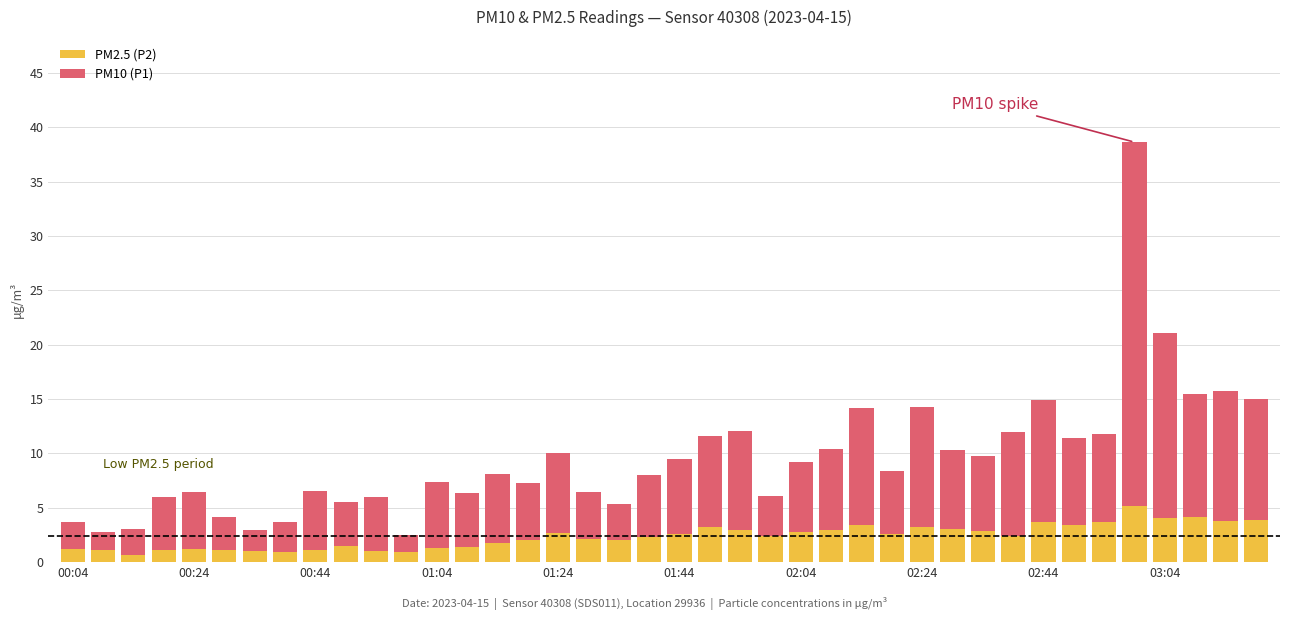

What is the difference between the maximum and minimum values in the PM2.5 (P2) series?

4.5